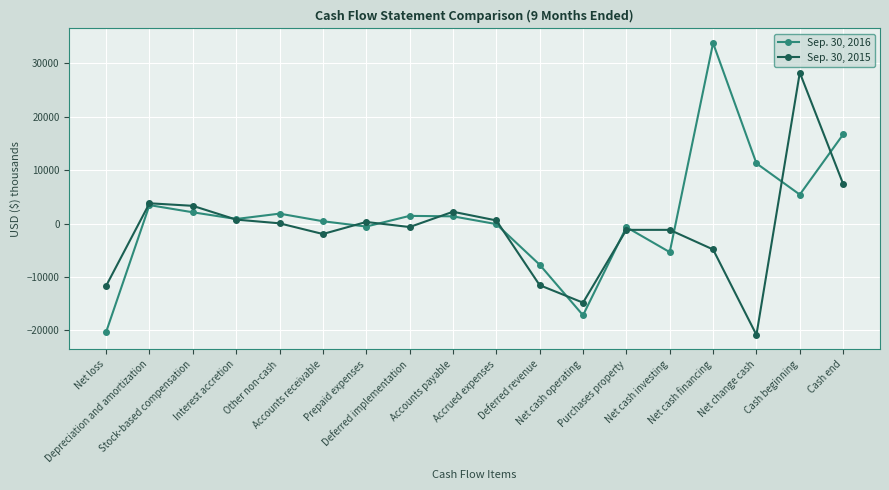

What is the minimum value for Sep. 30, 2015?

-20836